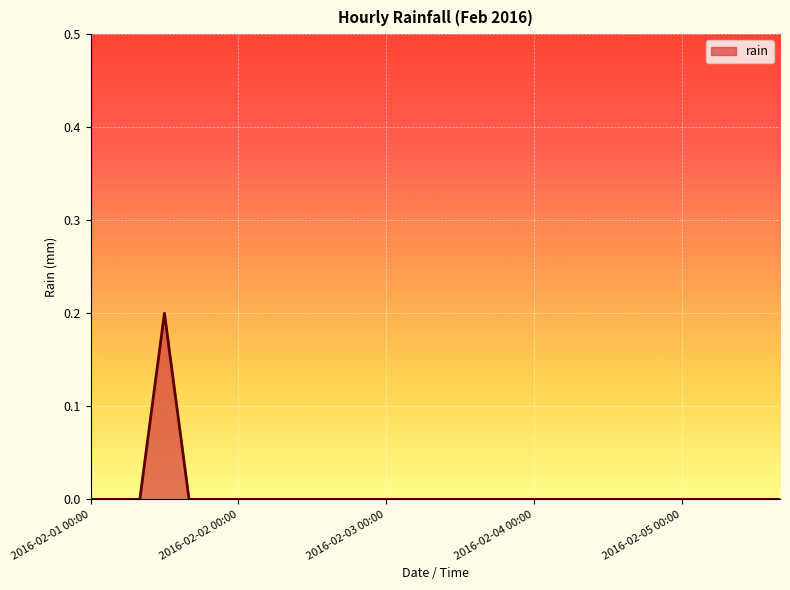

Does the chart display data point markers on the line(s)?

No